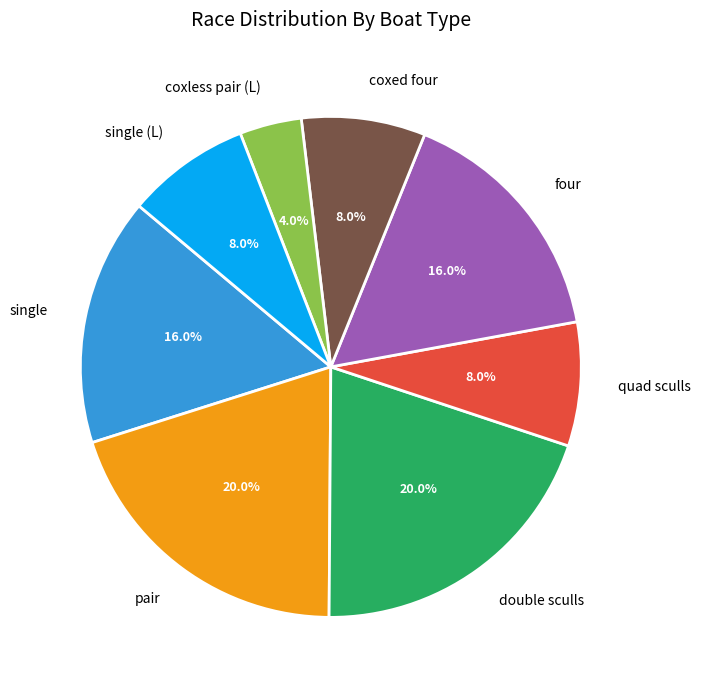

Combined, what portion of the pie is quad sculls and single (L)?

16.0%